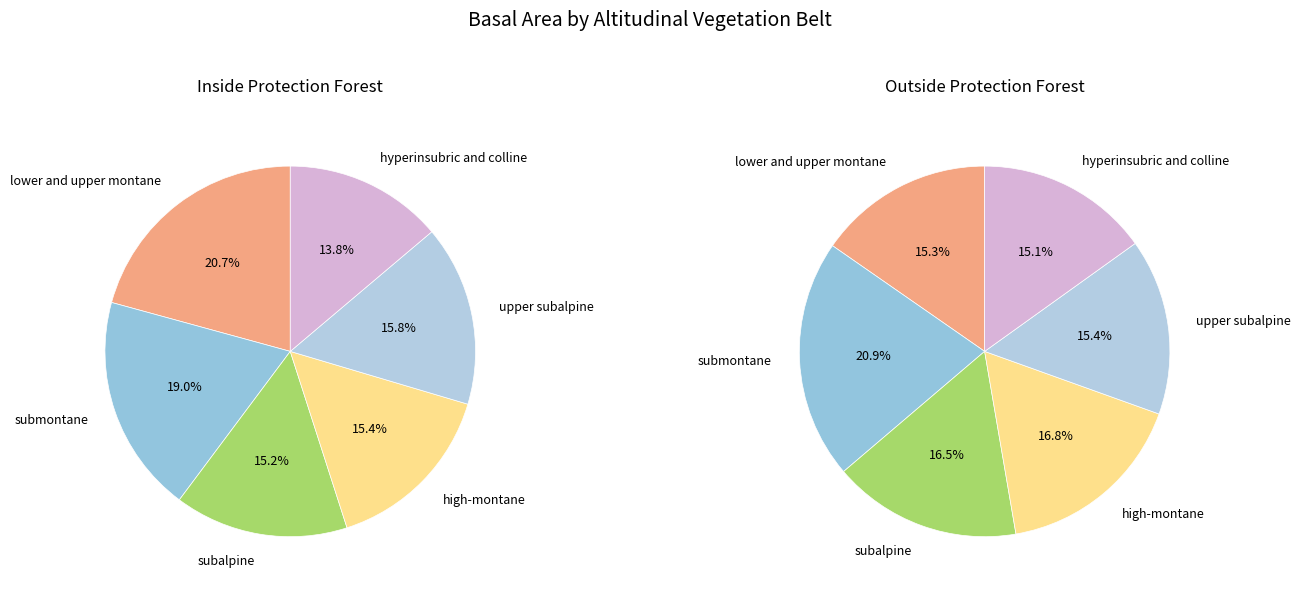

Between submontane and subalpine, which series saw the biggest shift?

outside